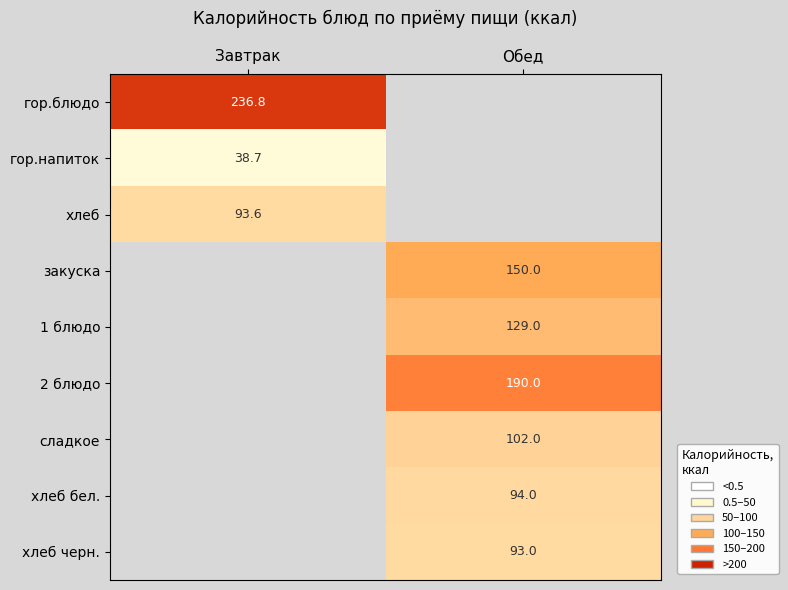

True or false: закуска has a value of 150.0 at Обед.

True